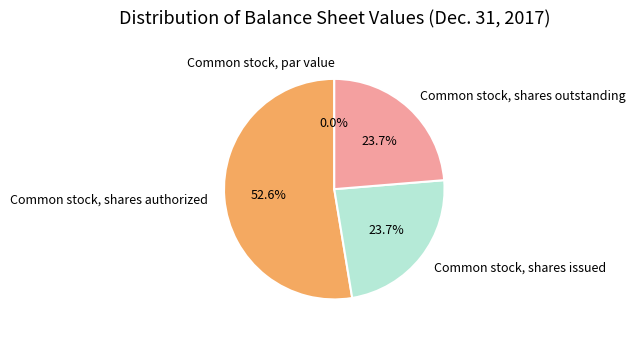

What percentage is the Common stock, shares outstanding slice, to the nearest percent?

24%